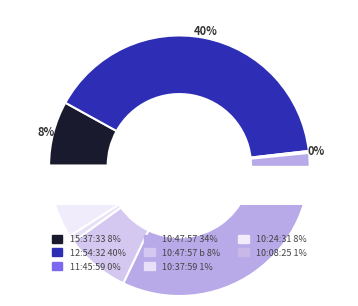

The 15:37:33 slice represents 21% of the pie. True or false?

False